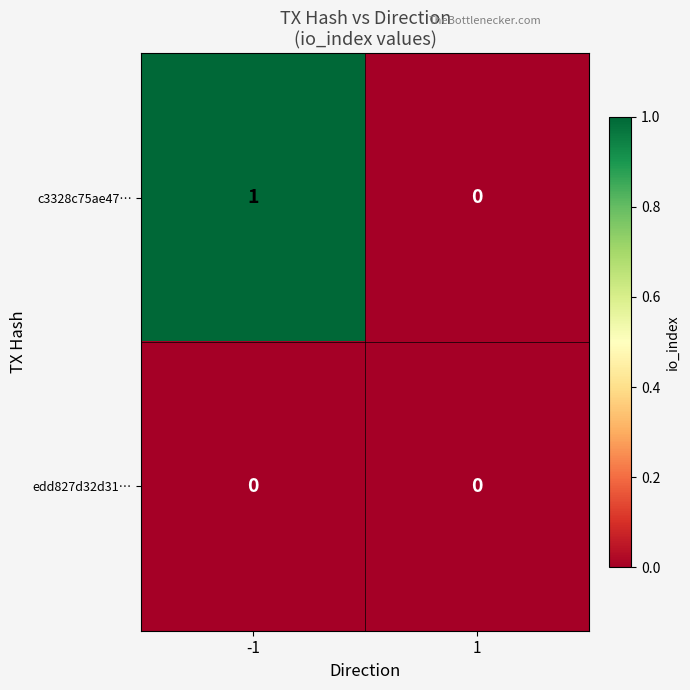

The edd827d32d31… series shows 0 at -1. True or false?

True